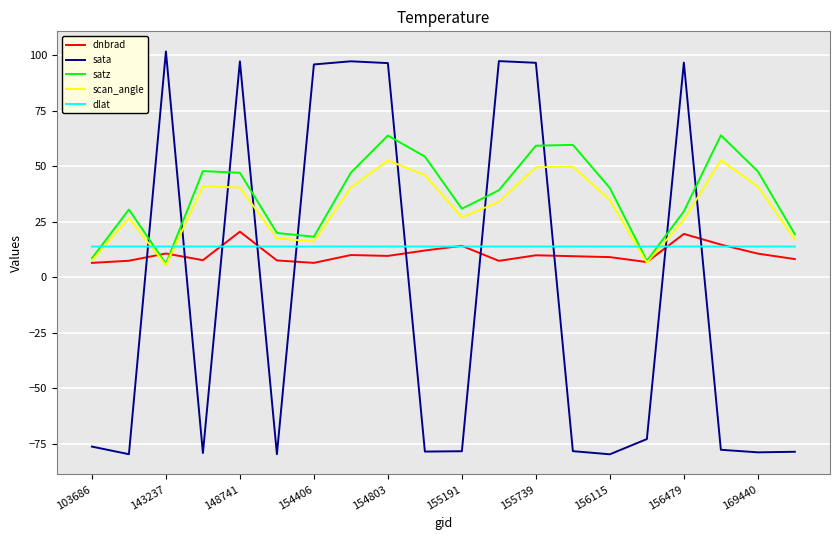

After their last crossing, which series has the higher values: scan_angle or sata?

scan_angle